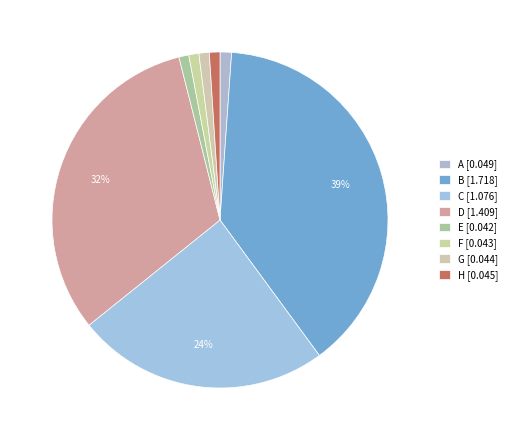

Count the number of slices in the pie.

8